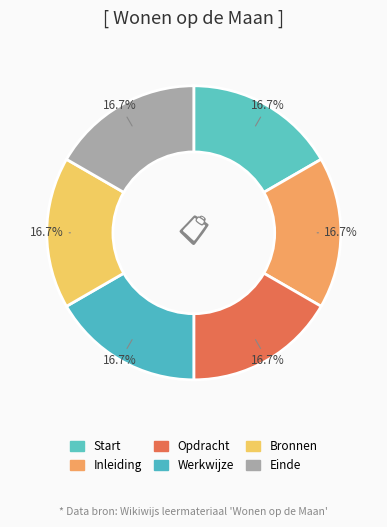

What is the ratio of the value at Start to the value at Bronnen?

1.0